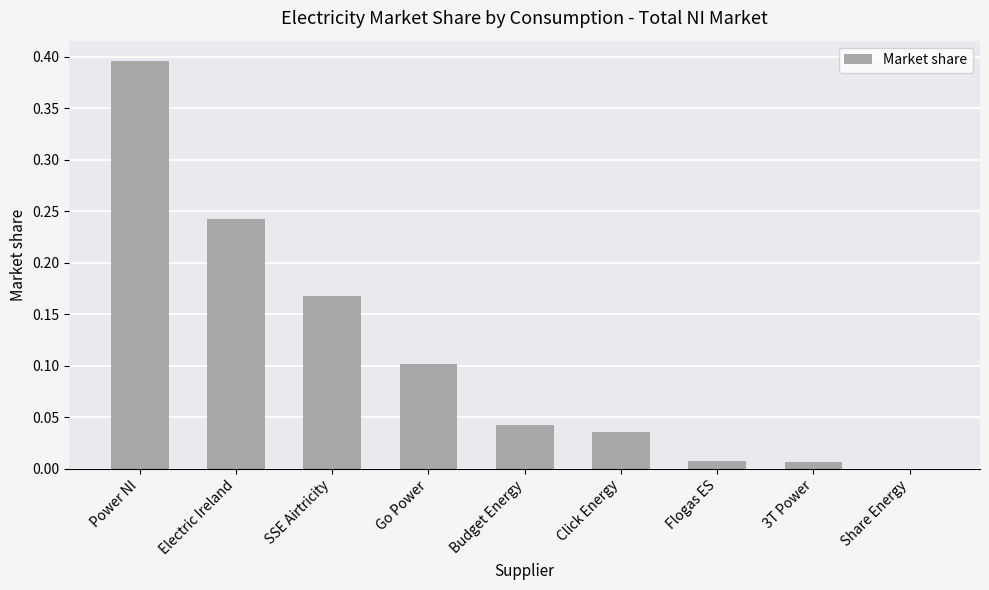

The value at Go Power is 0.1. True or false?

True